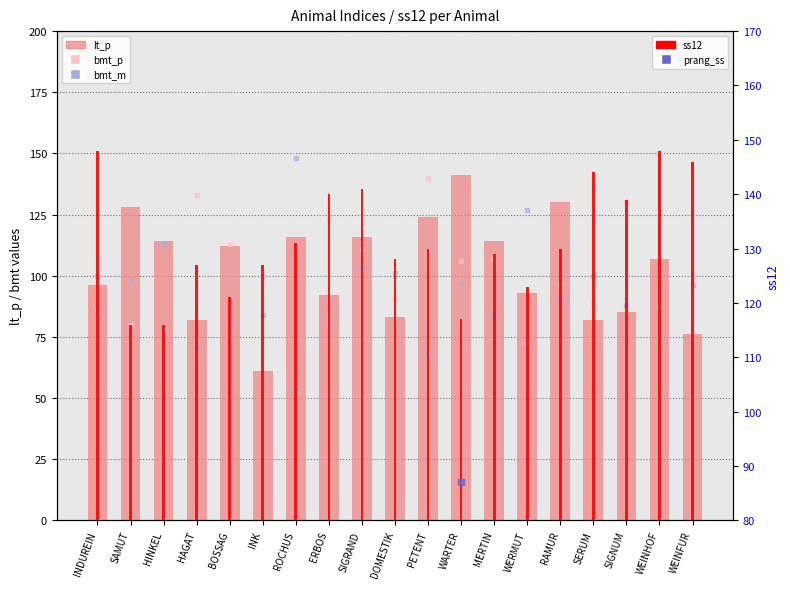

Which series has the largest total across all categories?

ss12